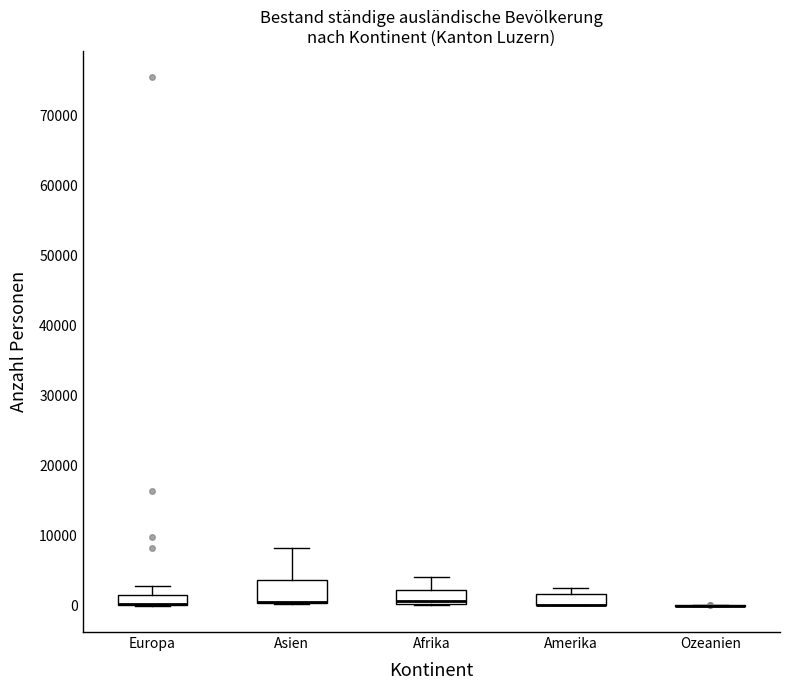

Where is the upper edge of the box for Amerika on the y-axis? The values are not printed on the chart, so give them approximately, as read against the axis.

2000